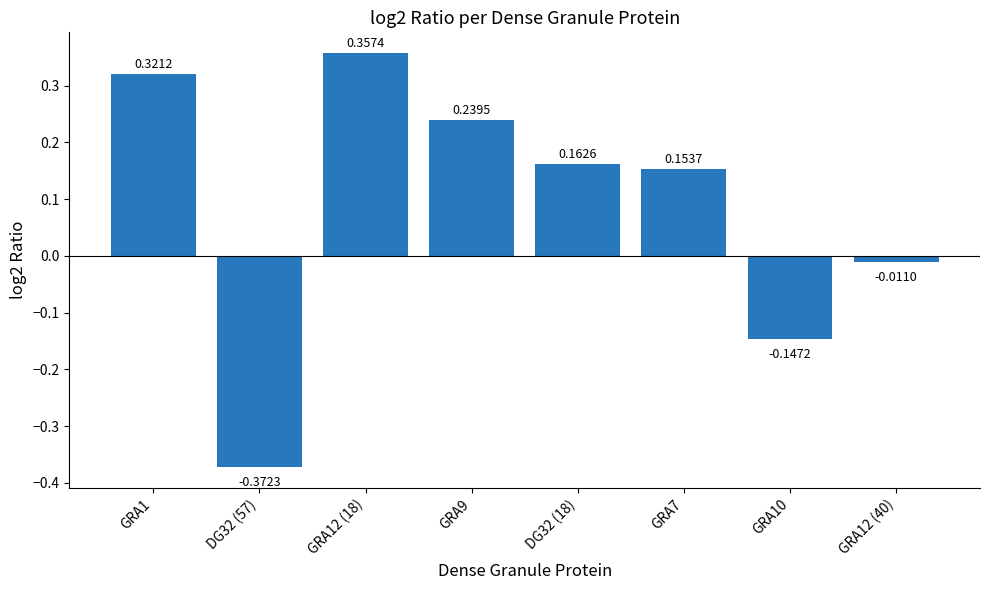

At which label does the data first exceed 0?

GRA1